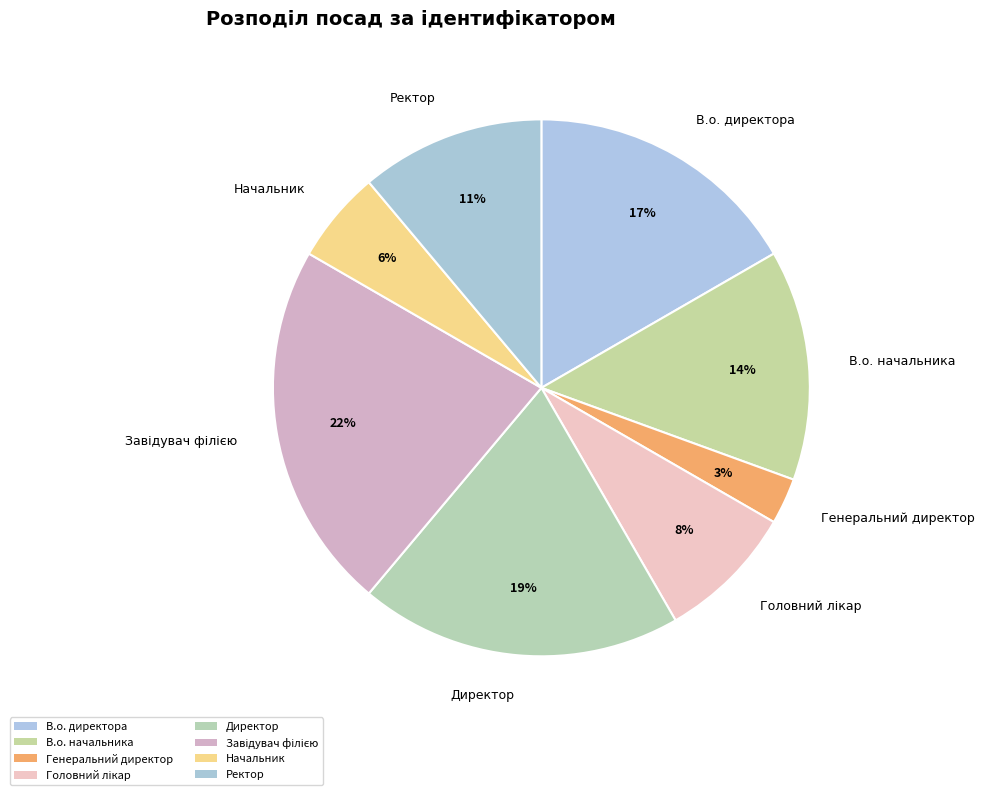

Rank the categories by value from highest to lowest.

Завідувач філією, Директор, В.о. директора, В.о. начальника, Ректор, Головний лікар, Начальник, Генеральний директор